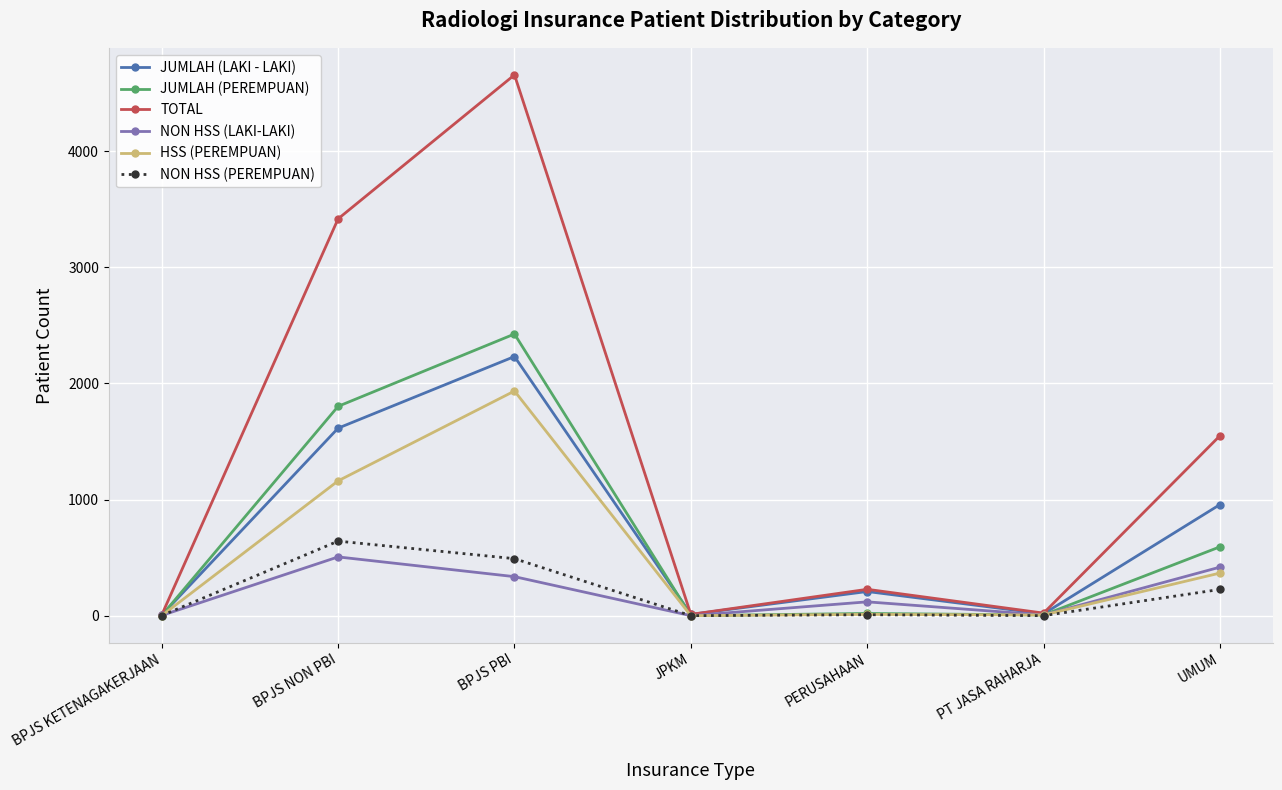

What is the maximum value shown in the chart?

4658